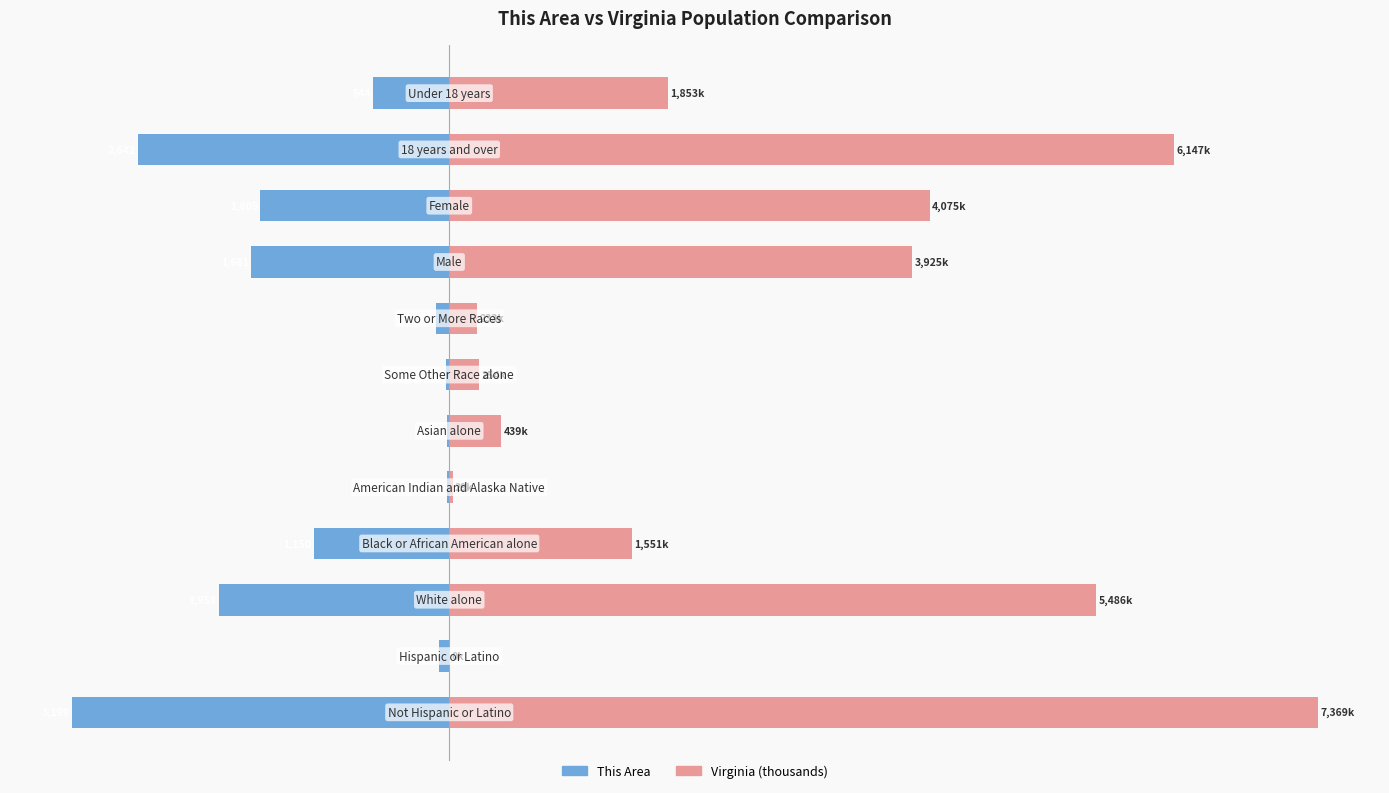

What is the difference between the maximum and second lowest values in the Virginia (thousands) series?

7340.0